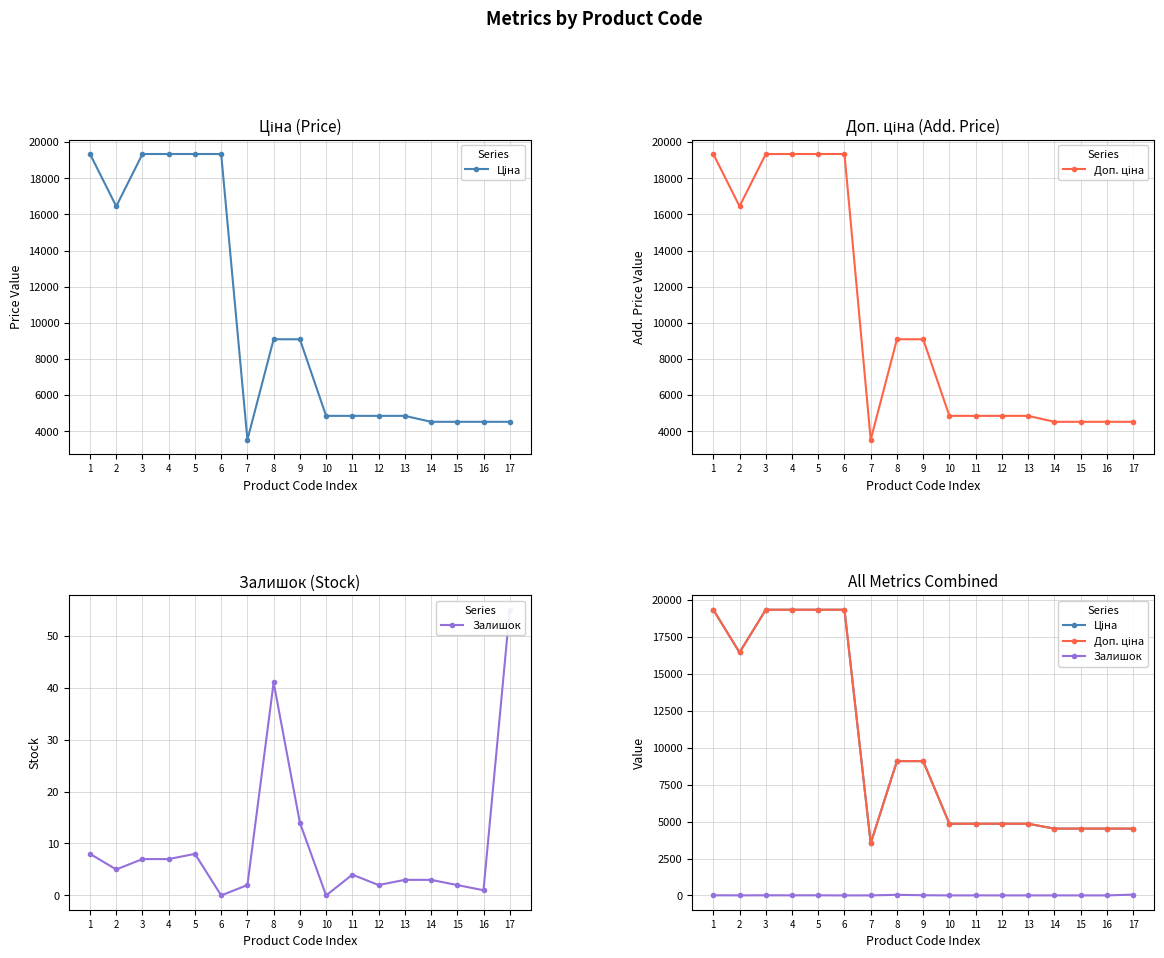

True or false: Доп. ціна has more than 0 points higher than both neighbors.

False